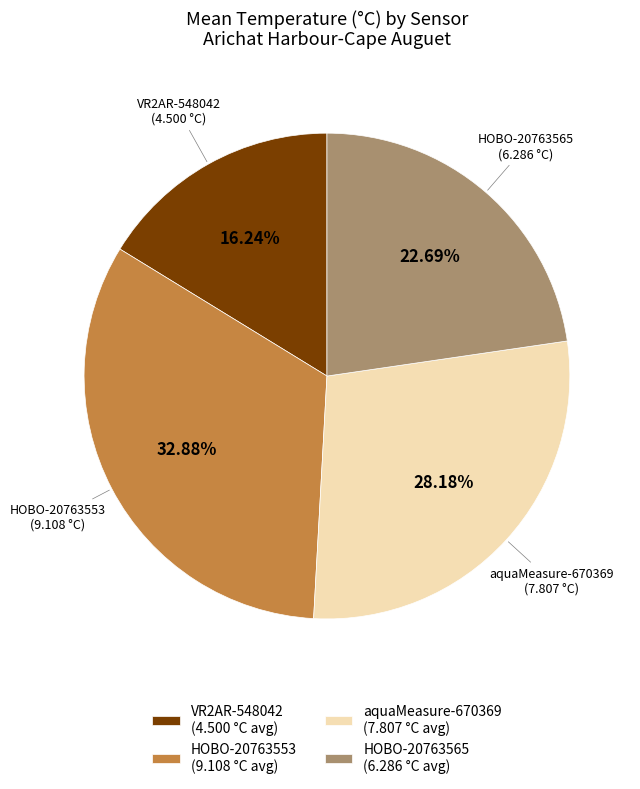

To the nearest percent, what is the combined percentage of HOBO-20763565 and VR2AR-548042?

39%